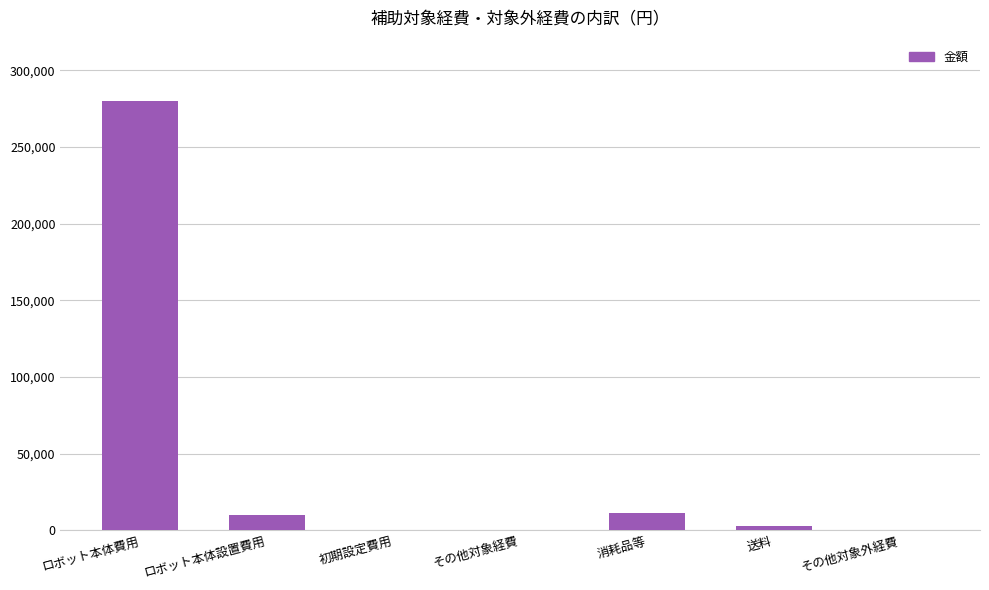

How many categories are shown in the chart?

7